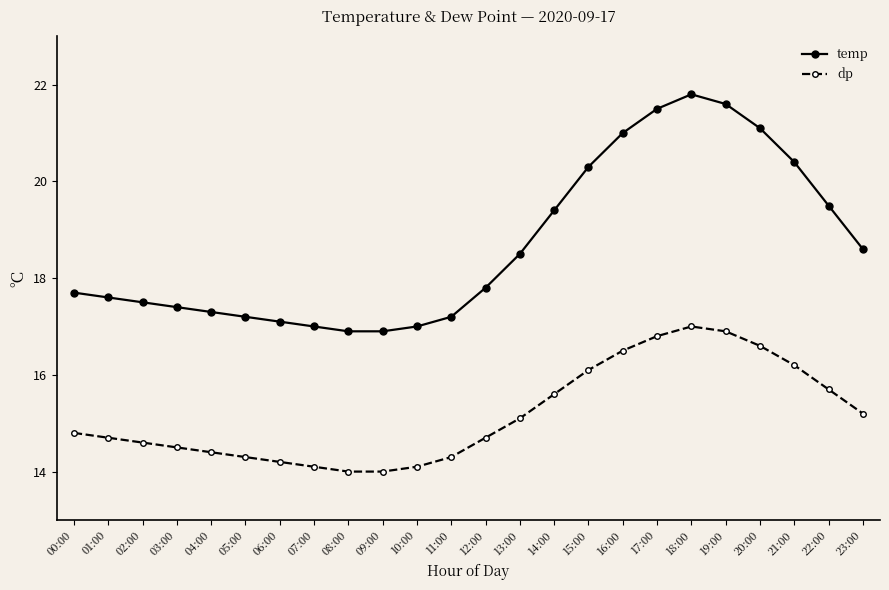

What is the label of the 1st point from the left?

00:00